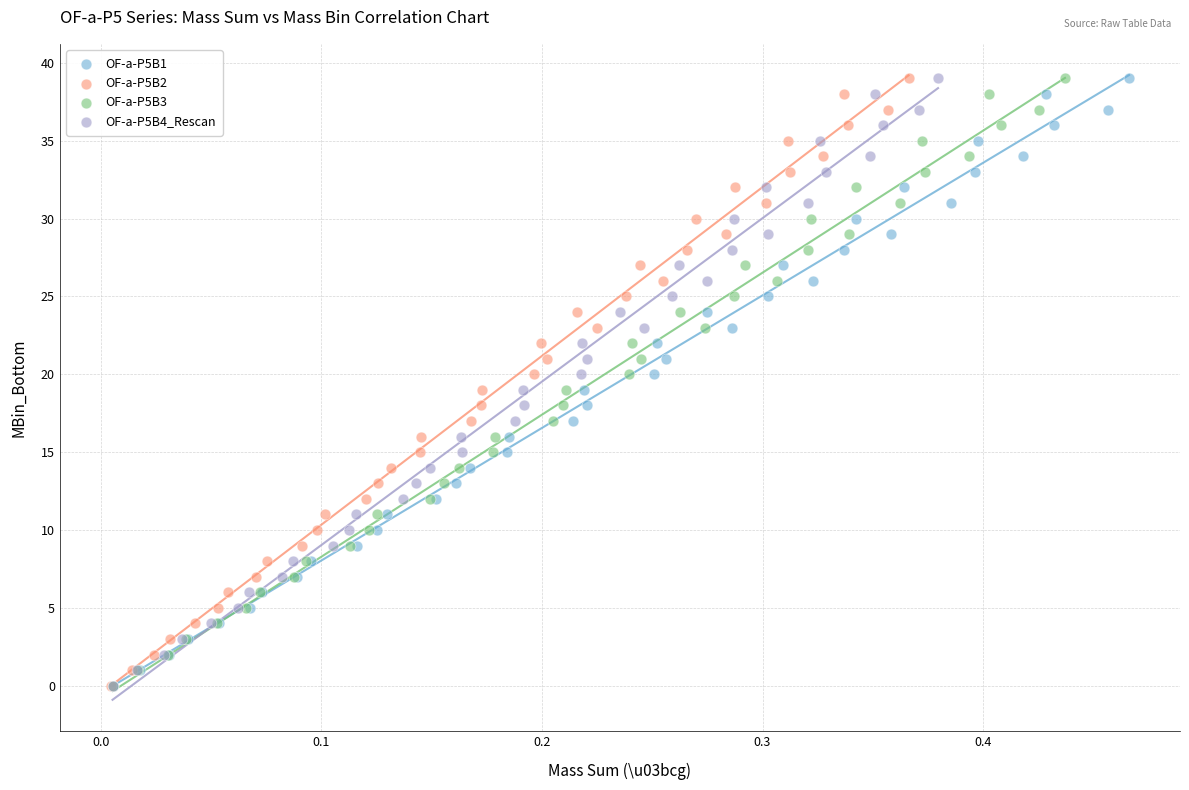

What are all the series names shown in the legend?

OF-a-P5B1, OF-a-P5B2, OF-a-P5B3, OF-a-P5B4_Rescan